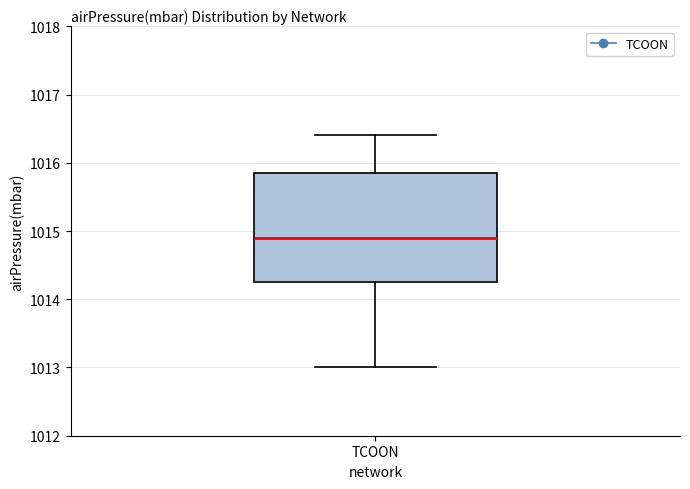

Transcribe this box plot: give where the median line is, the range the box spans, and where the two whiskers end, as read against the y-axis. The values are not printed on the chart, so give them approximately, as read against the axis.

median 1014.9, box 1014.3 to 1015.9, whiskers 1013.0 to 1016.4